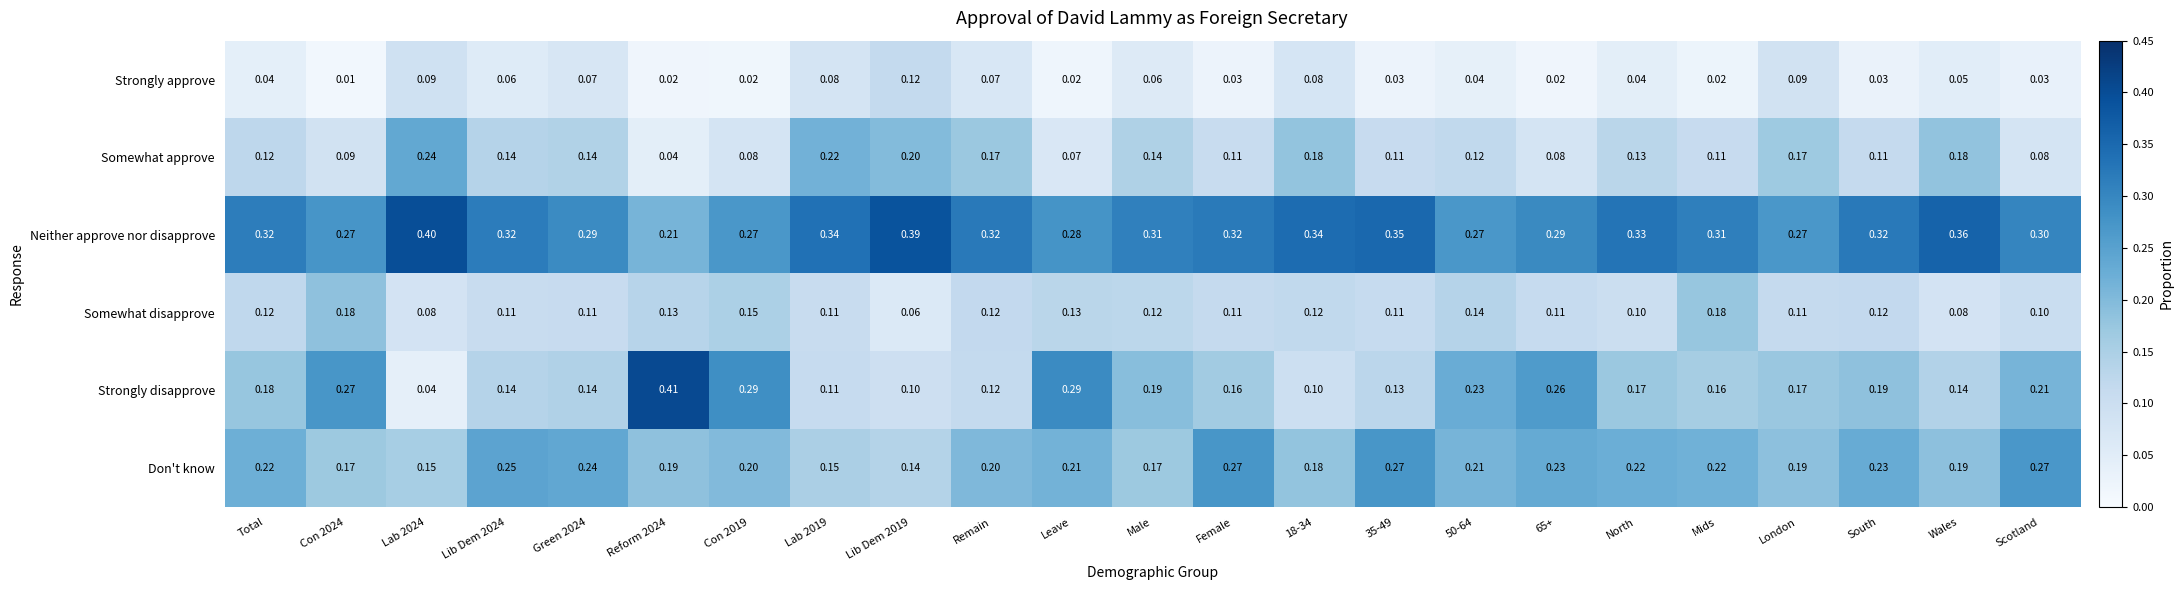

List the series in order of their peak value, lowest first.

Strongly approve, Somewhat disapprove, Somewhat approve, Don't know, Neither approve nor disapprove, Strongly disapprove